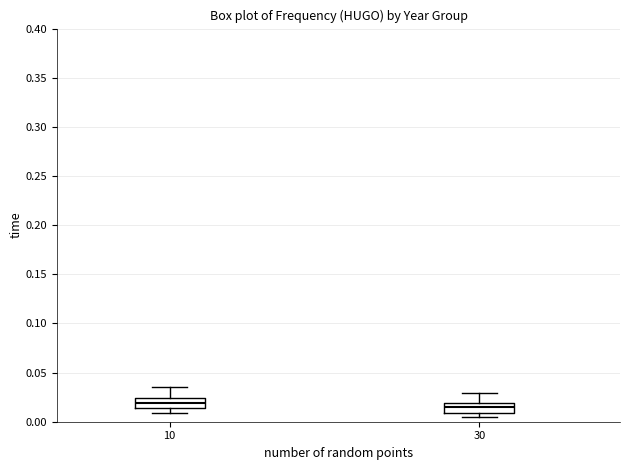

Reading left to right, read every box against the y-axis: the position of its median line, the range the box covers, and the ends of its whiskers. The values are not printed on the chart, so give them approximately, as read against the axis.

10: median 0.020, box 0.015 to 0.025, whiskers 0.010 to 0.035
30: median 0.015, box 0.010 to 0.020, whiskers 0.005 to 0.030